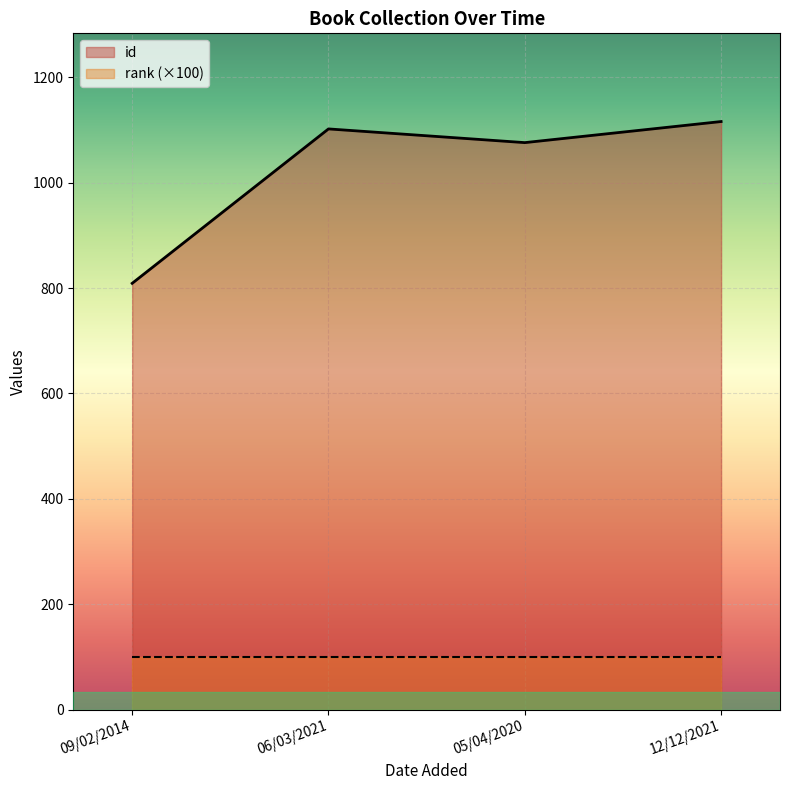

Rank the categories by value from lowest to highest.

09/02/2014, 05/04/2020, 06/03/2021, 12/12/2021